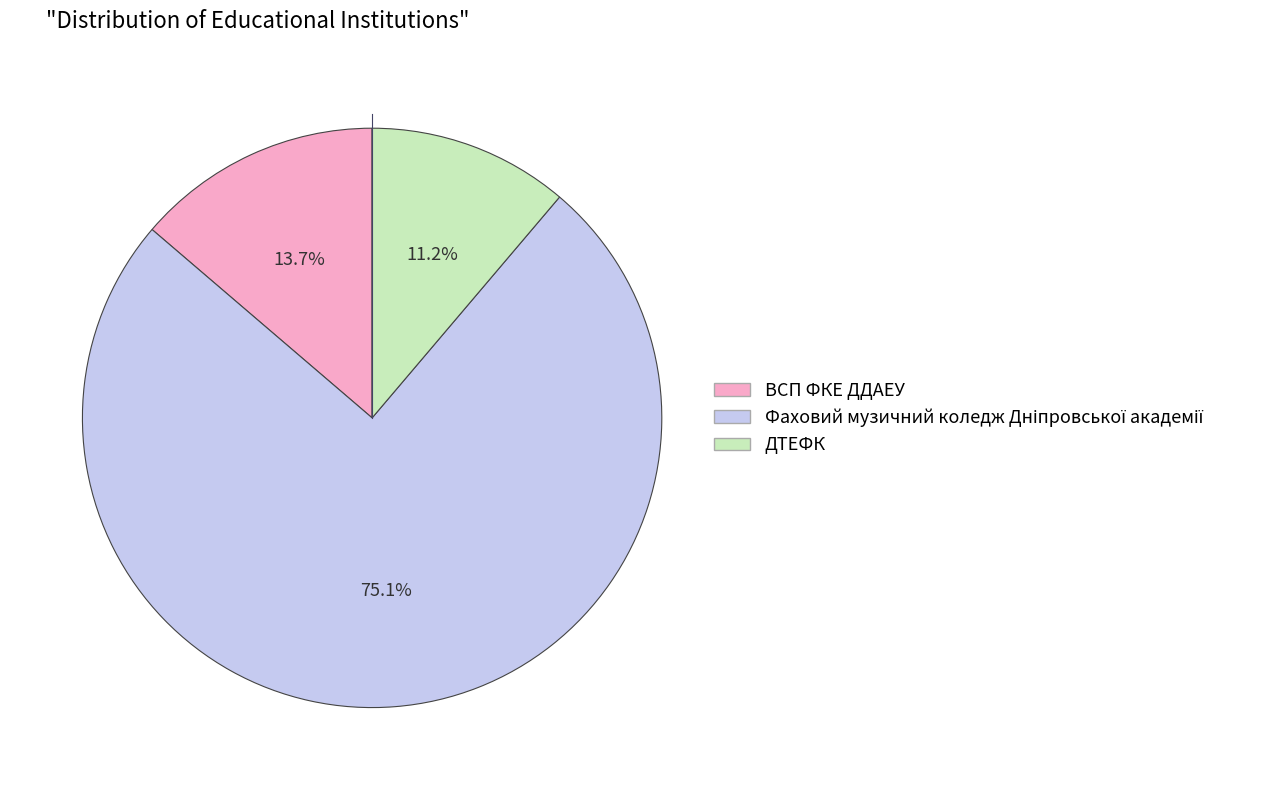

Which category has the smallest portion of the pie?

ДТЕФК